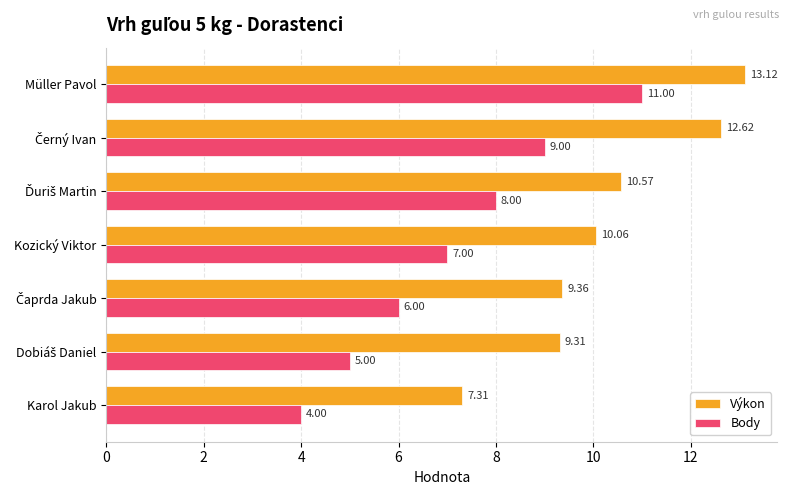

What is the lowest value of the Výkon series?

7.3